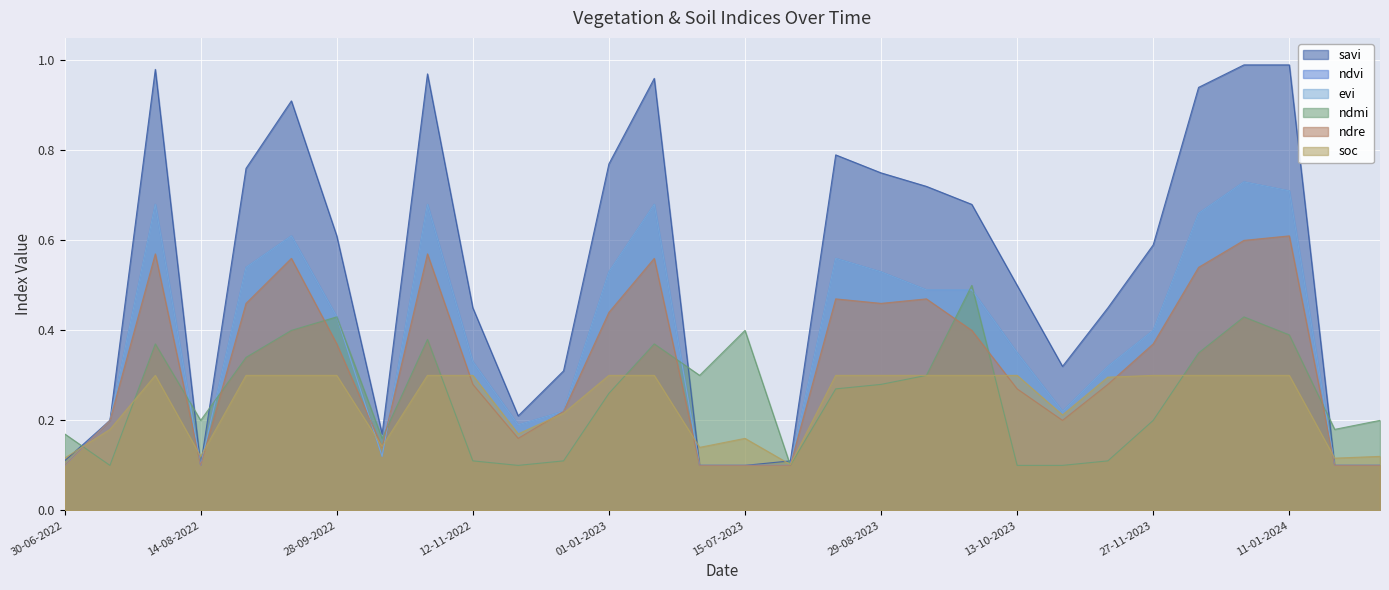

Count the soc values in the range 0 to 1.

30